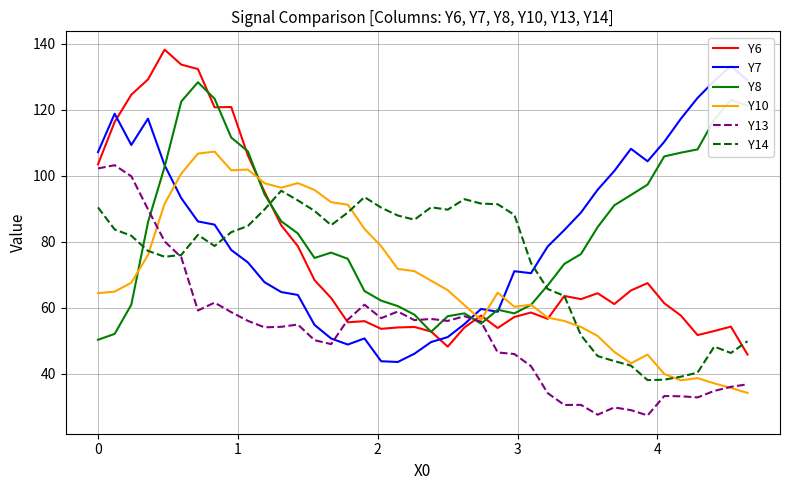

What is the maximum value for Y8?

128.3